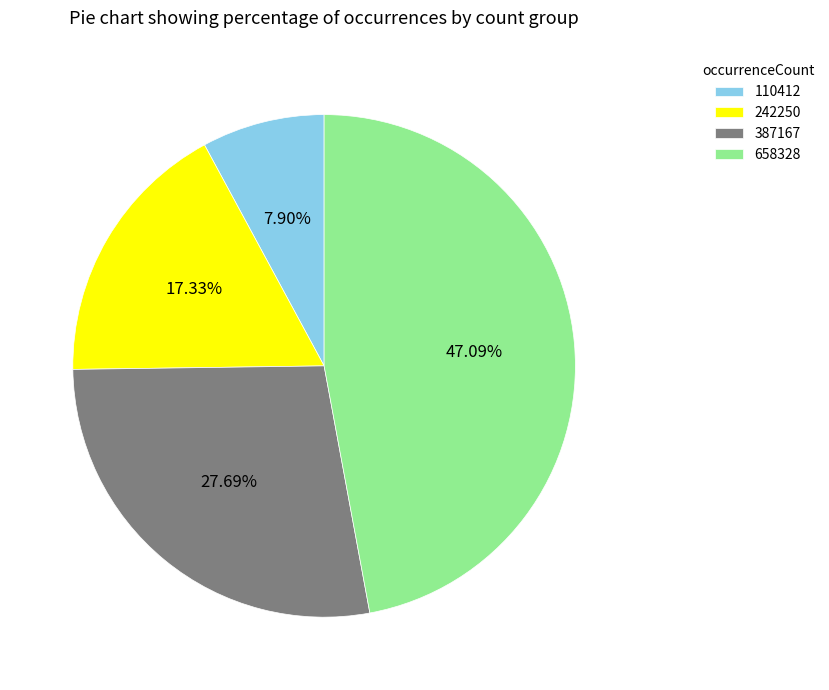

What is the smallest slice in the pie chart?

110412